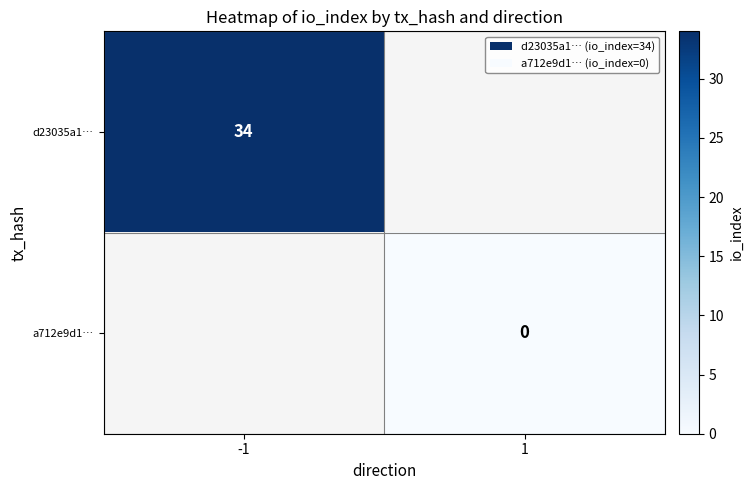

True or false: d23035a1… has a value of 17 at -1.

False